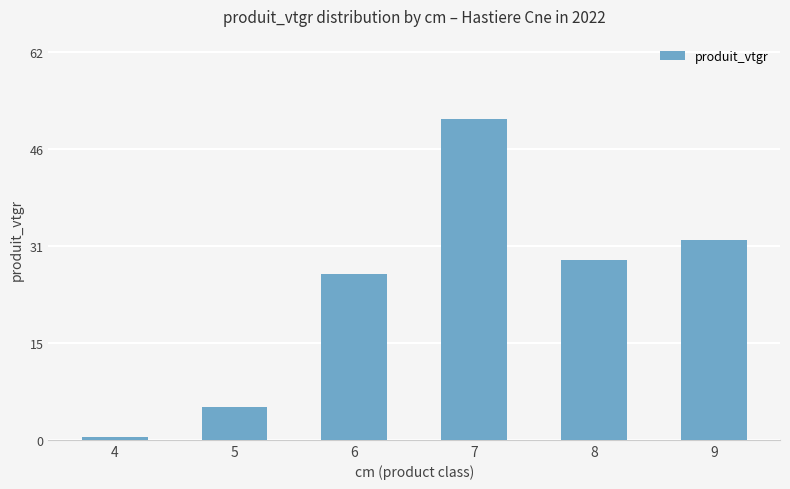

The chart shows a value of 26.5 at 6. True or false?

True